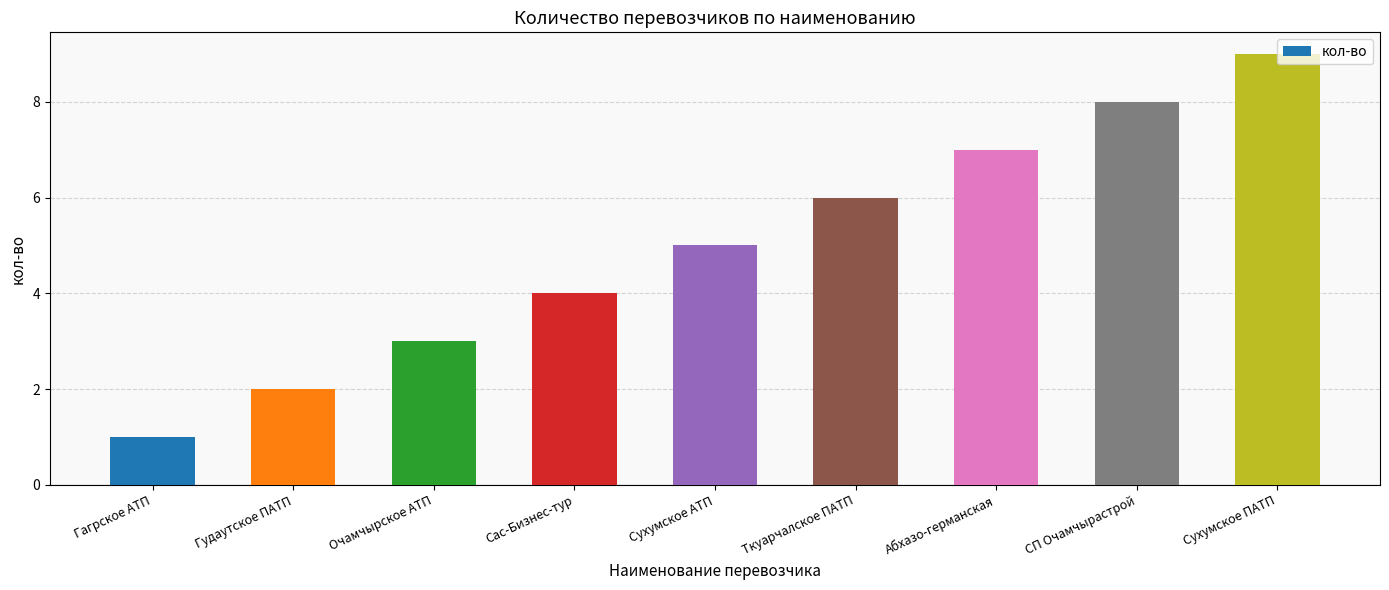

Reading left to right, what are all the values shown in this chart?

Гагрское АТП=1	Гудаутское ПАТП=2	Очамчырское АТП=3	Сас-Бизнес-тур=4	Сухумское АТП=5	Ткуарчалское ПАТП=6	Абхазо-германская=7	СП Очамчырастрой=8	Сухумское ПАТП=9